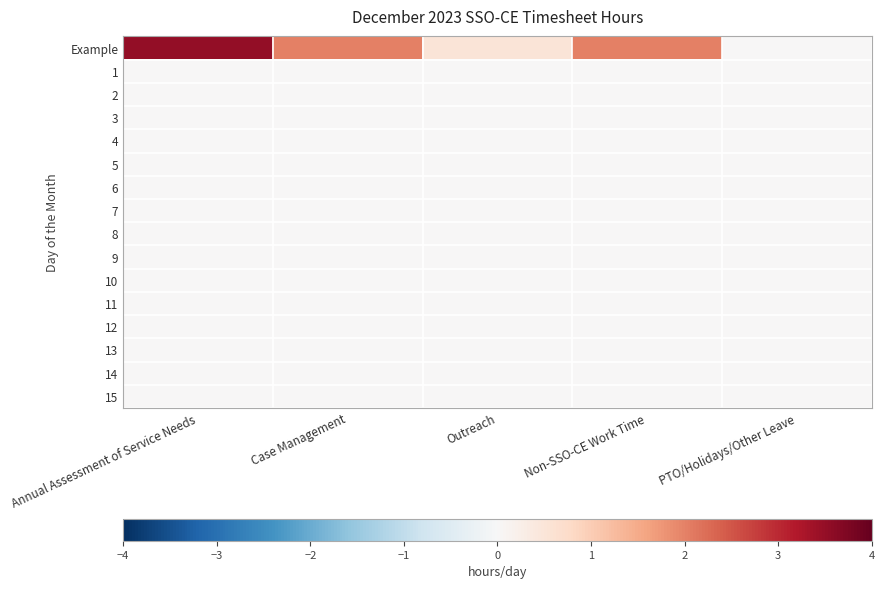

At how many categories does at least one series exceed 1?

3